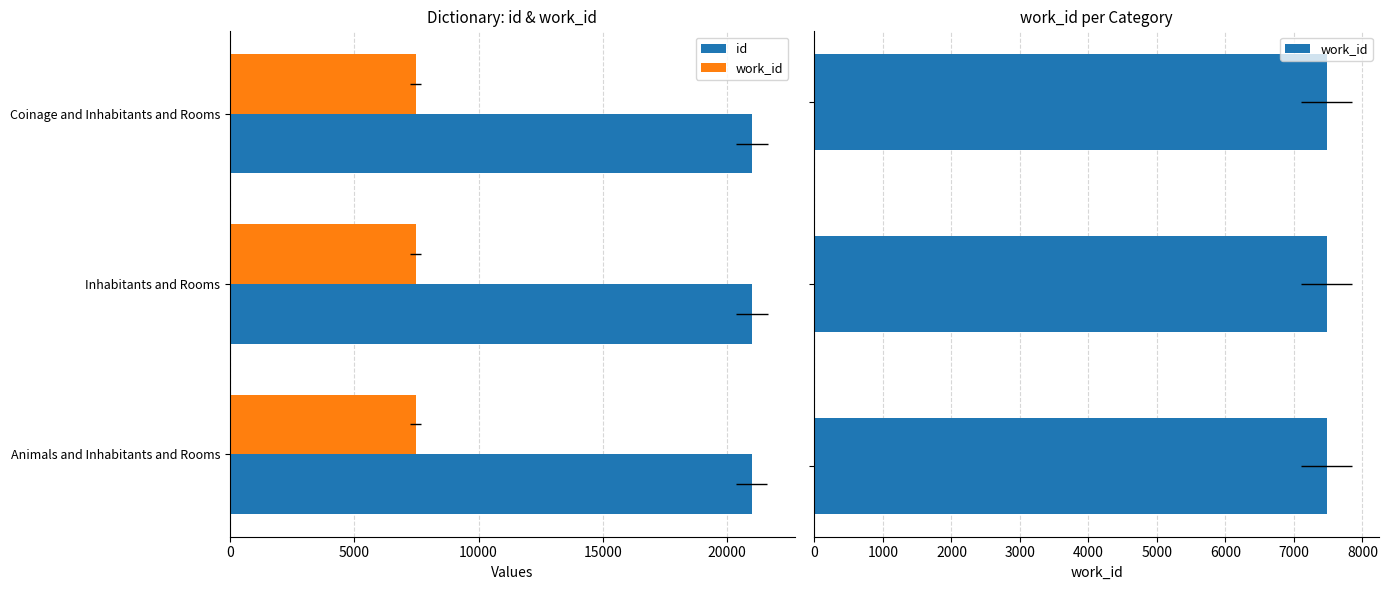

How many data points in id are above 20995?

1